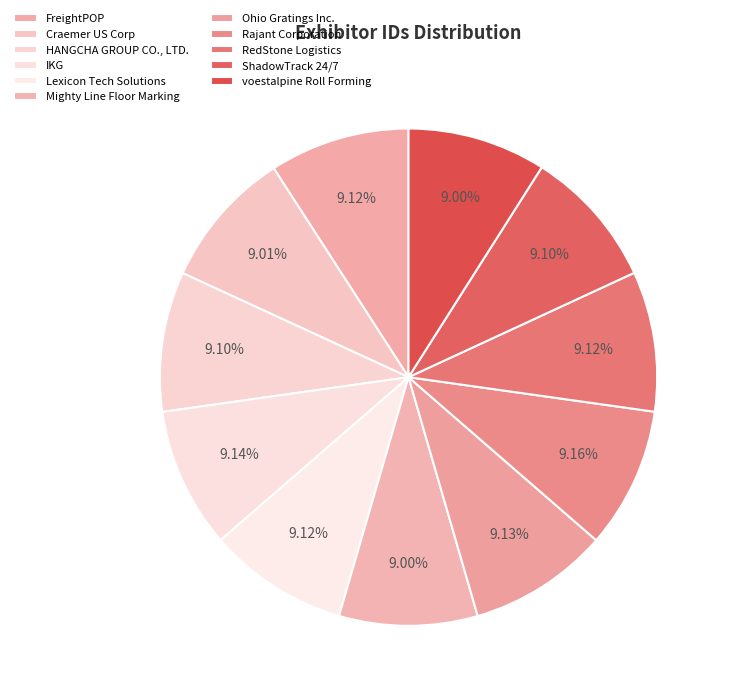

To the nearest percent, what percentage of the pie is Mighty Line Floor Marking?

9%